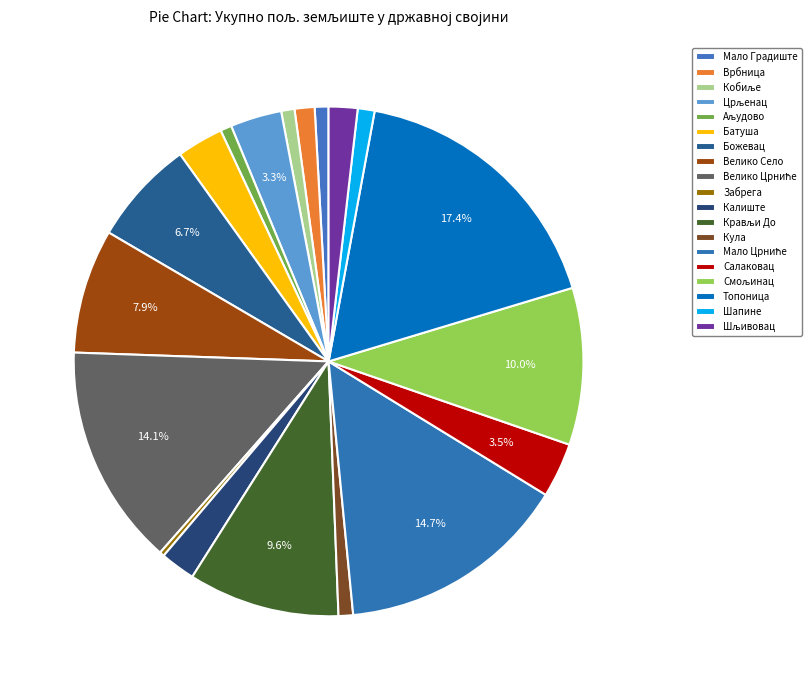

Is there any slice that represents more than half of the pie?

No